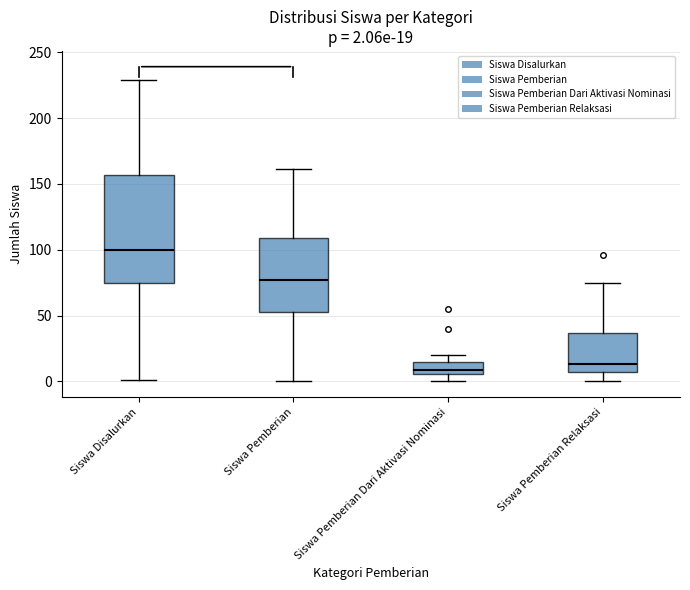

Which box is the tallest, from its lower edge to its upper edge?

Siswa Disalurkan